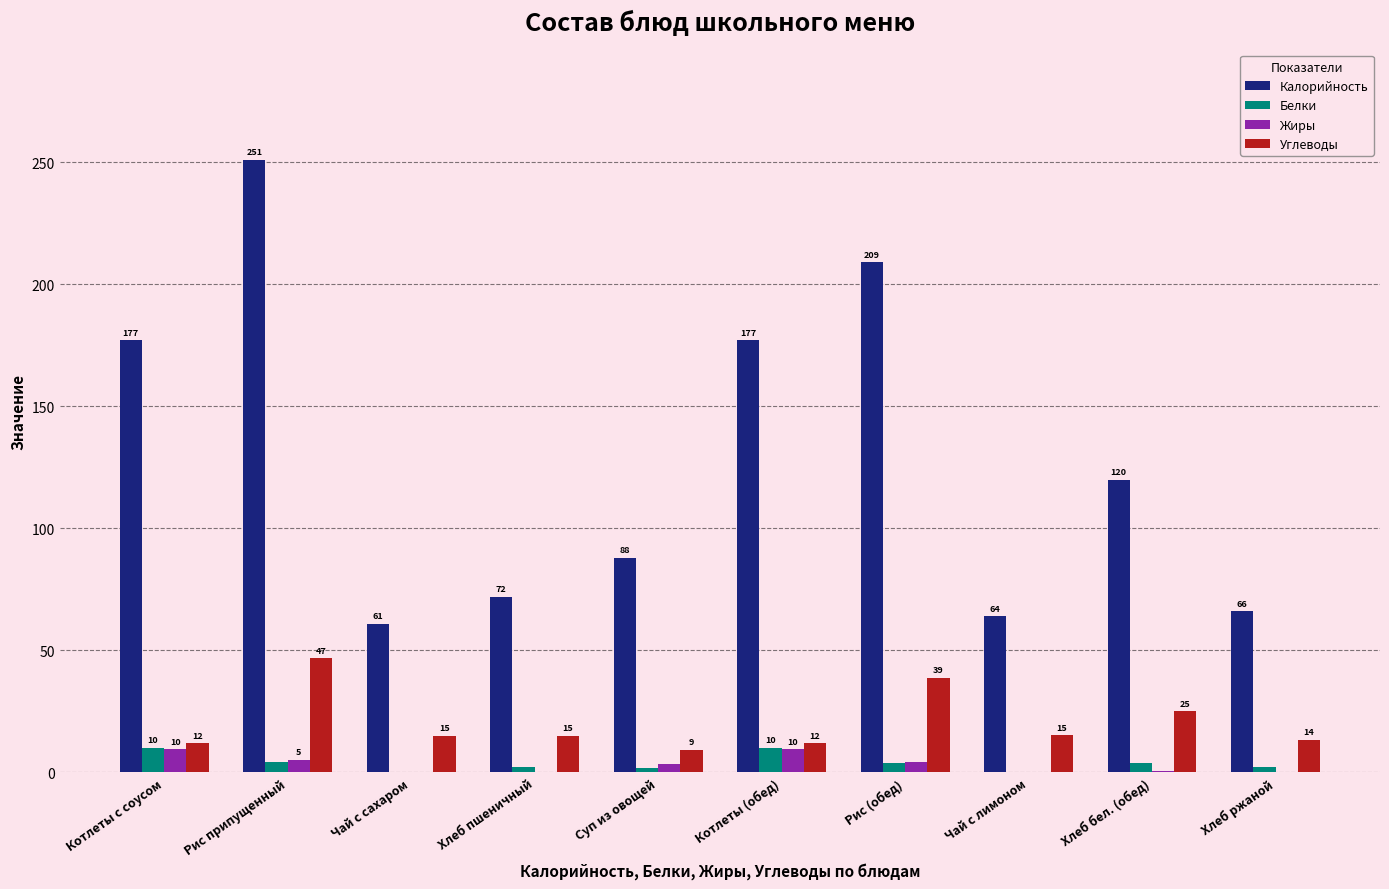

What are all the series names shown in the legend?

Калорийность, Белки, Жиры, Углеводы